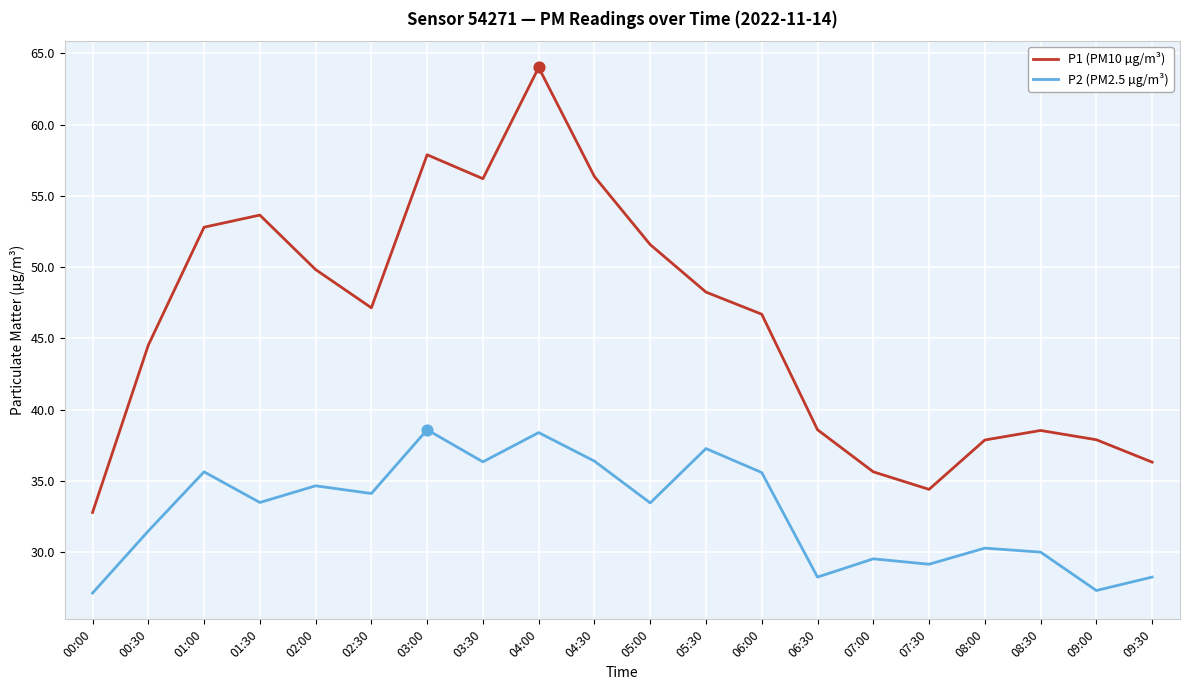

What is the difference between the highest and lowest values at 04:00?

25.6